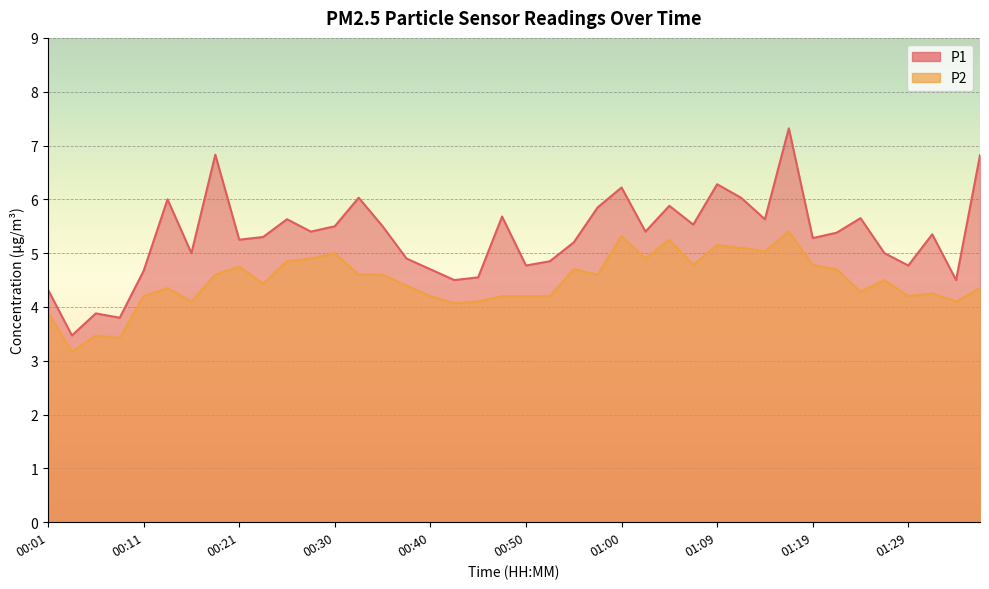

The P2 series shows 3.0 at 00:28. True or false?

False